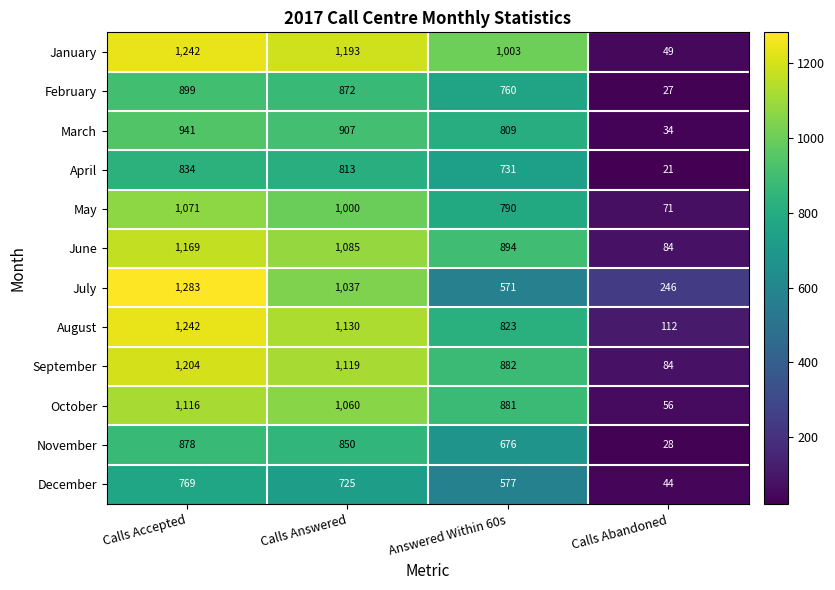

Which series has the widest spread of values?

January